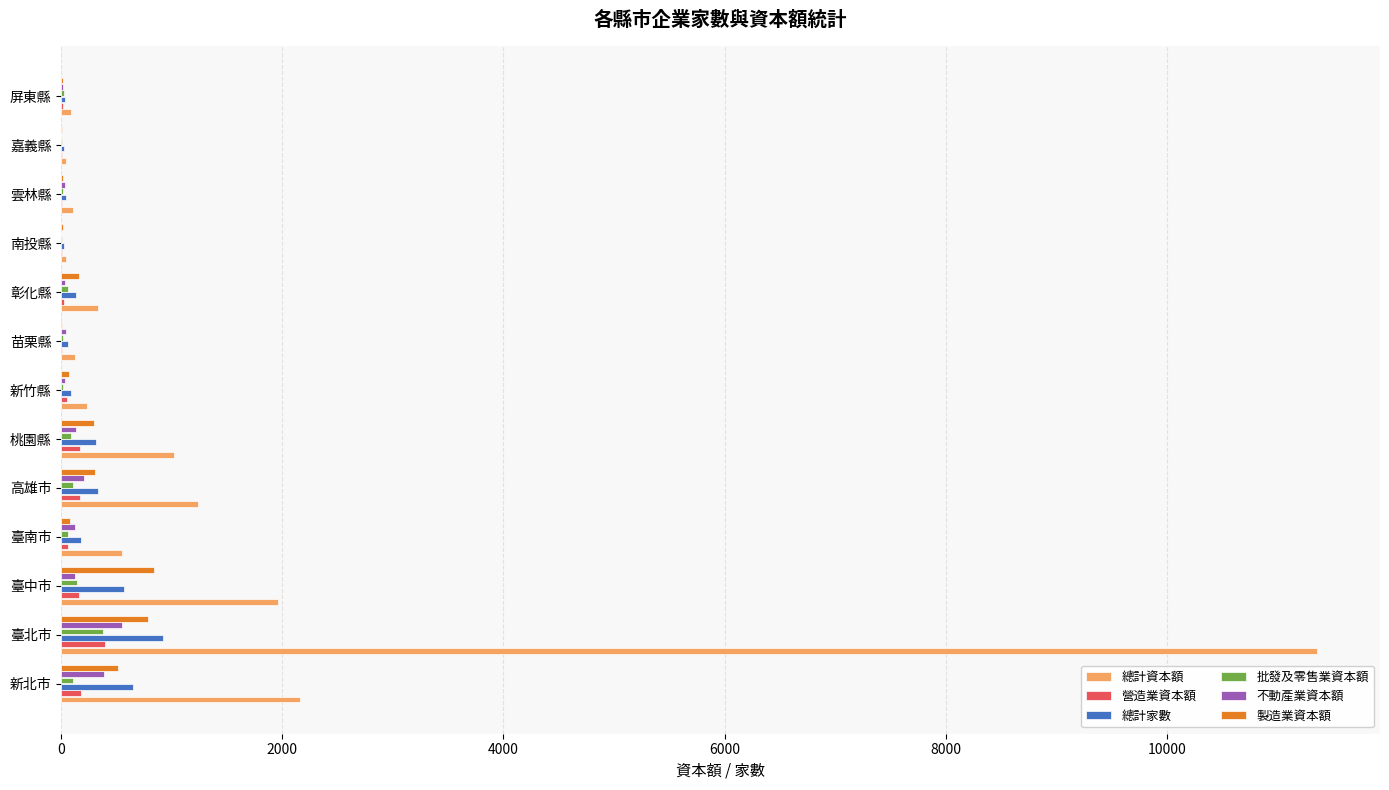

What is the average value of the 總計資本額 series?

1479.8